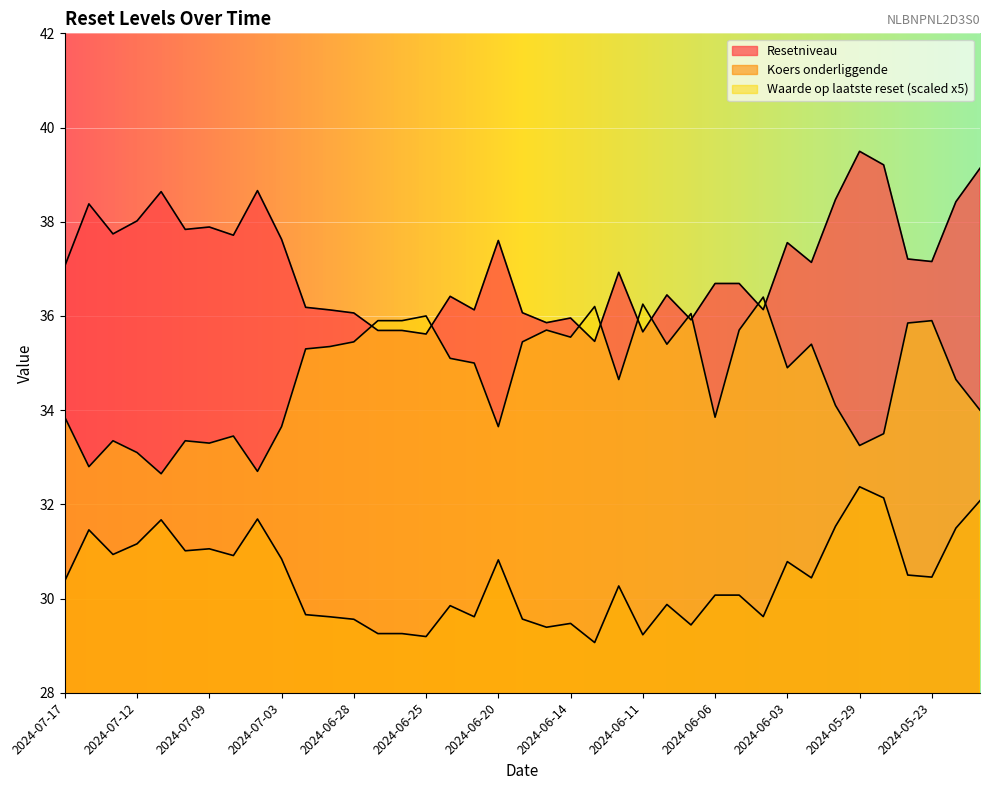

Reading left to right, transcribe all the data shown in this chart.

Resetniveau: 2024-07-17=37.1	2024-07-16=38.4	2024-07-15=37.7	2024-07-12=38.0	2024-07-11=38.6	2024-07-10=37.8	2024-07-09=37.9	2024-07-08=37.7	2024-07-05=38.7	2024-07-03=37.6	2024-07-02=36.2	2024-07-01=36.1	2024-06-28=36.1	2024-06-27=35.7	2024-06-26=35.7	2024-06-25=35.6	2024-06-24=36.4	2024-06-21=36.1	2024-06-20=37.6	2024-06-18=36.1	2024-06-17=35.9	2024-06-14=36.0	2024-06-13=35.5	2024-06-12=36.9	2024-06-11=35.7	2024-06-10=36.4	2024-06-07=35.9	2024-06-06=36.7	2024-06-05=36.7	2024-06-04=36.1	2024-06-03=37.6	2024-05-31=37.1	2024-05-30=38.5	2024-05-29=39.5	2024-05-28=39.2	2024-05-24=37.2	2024-05-23=37.2	2024-05-22=38.4	2024-05-21=39.1
Koers onderliggende: 2024-07-17=30.4	2024-07-16=31.5	2024-07-15=30.9	2024-07-12=31.2	2024-07-11=31.7	2024-07-10=31.0	2024-07-09=31.1	2024-07-08=30.9	2024-07-05=31.7	2024-07-03=30.8	2024-07-02=29.7	2024-07-01=29.6	2024-06-28=29.6	2024-06-27=29.3	2024-06-26=29.3	2024-06-25=29.2	2024-06-24=29.8	2024-06-21=29.6	2024-06-20=30.8	2024-06-18=29.6	2024-06-17=29.4	2024-06-14=29.5	2024-06-13=29.1	2024-06-12=30.3	2024-06-11=29.2	2024-06-10=29.9	2024-06-07=29.4	2024-06-06=30.1	2024-06-05=30.1	2024-06-04=29.6	2024-06-03=30.8	2024-05-31=30.4	2024-05-30=31.5	2024-05-29=32.4	2024-05-28=32.1	2024-05-24=30.5	2024-05-23=30.5	2024-05-22=31.5	2024-05-21=32.1
Waarde op laatste reset: 2024-07-17=33.9	2024-07-16=32.8	2024-07-15=33.4	2024-07-12=33.1	2024-07-11=32.6	2024-07-10=33.4	2024-07-09=33.3	2024-07-08=33.5	2024-07-05=32.7	2024-07-03=33.6	2024-07-02=35.3	2024-07-01=35.4	2024-06-28=35.5	2024-06-27=35.9	2024-06-26=35.9	2024-06-25=36.0	2024-06-24=35.1	2024-06-21=35.0	2024-06-20=33.6	2024-06-18=35.5	2024-06-17=35.7	2024-06-14=35.5	2024-06-13=36.2	2024-06-12=34.6	2024-06-11=36.2	2024-06-10=35.4	2024-06-07=36.0	2024-06-06=33.9	2024-06-05=35.7	2024-06-04=36.4	2024-06-03=34.9	2024-05-31=35.4	2024-05-30=34.1	2024-05-29=33.2	2024-05-28=33.5	2024-05-24=35.9	2024-05-23=35.9	2024-05-22=34.6	2024-05-21=34.0